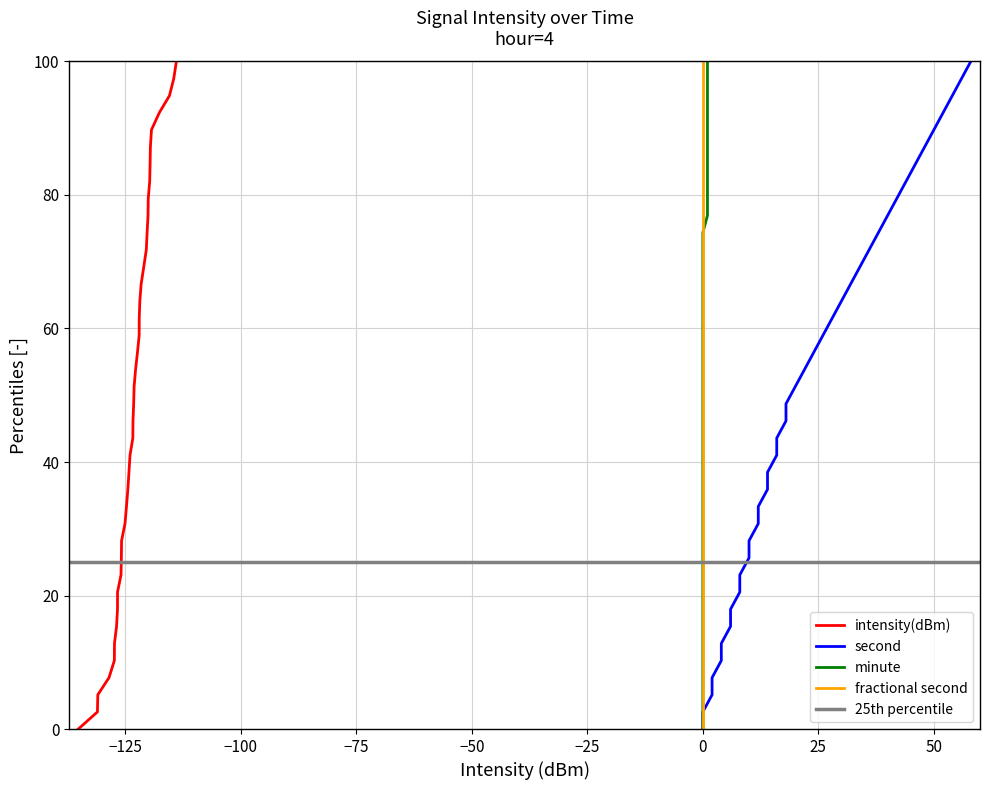

Between 13 and 37, which series saw the biggest shift?

second